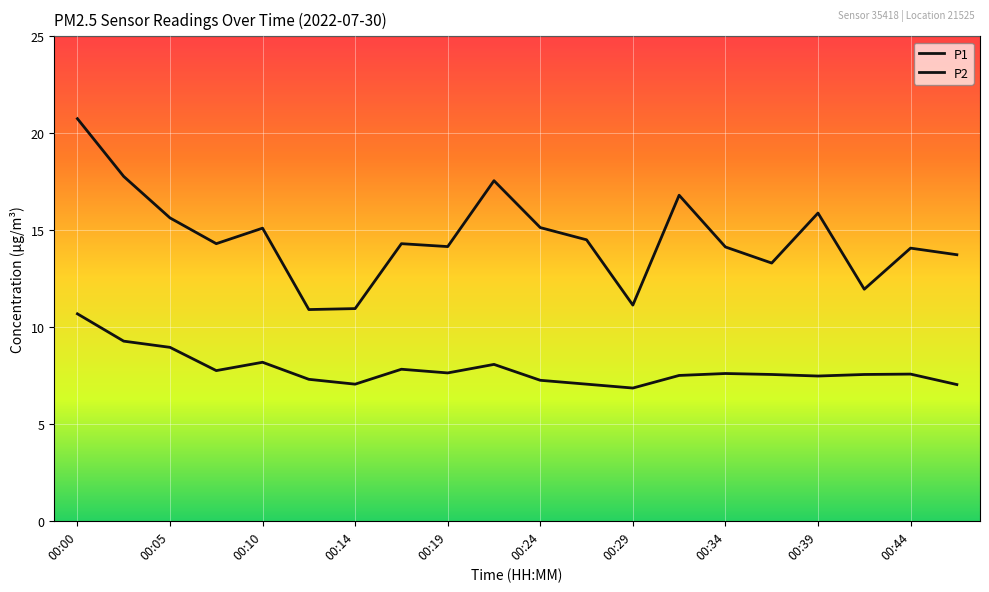

What is the difference between the maximum and minimum values in the P2 series?

3.8